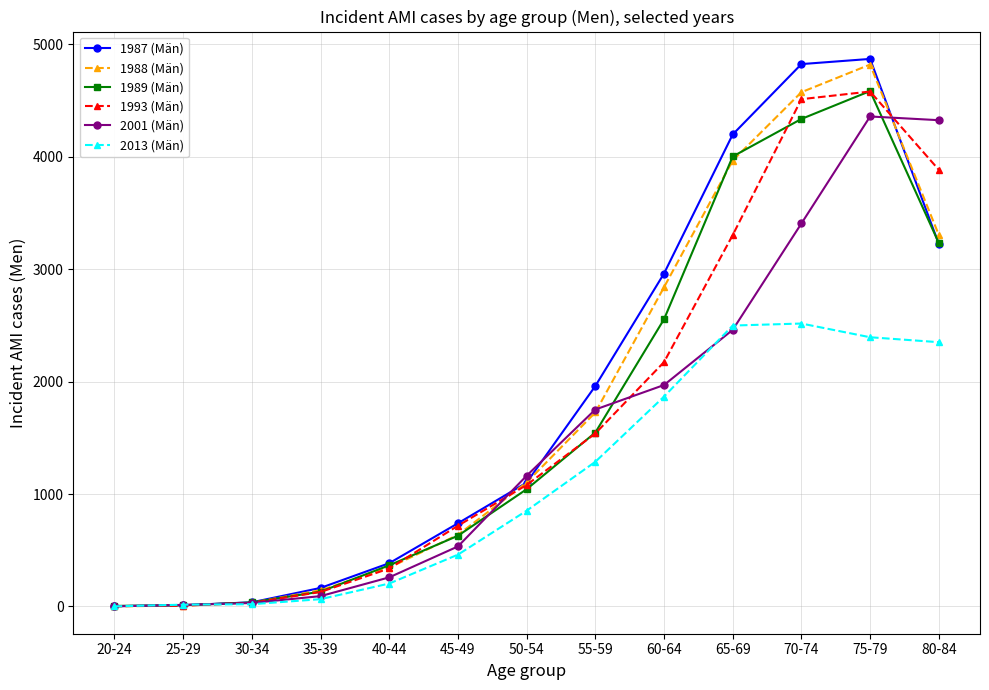

The value of 1989 (Män) at 55-59 is 1547. True or false?

True